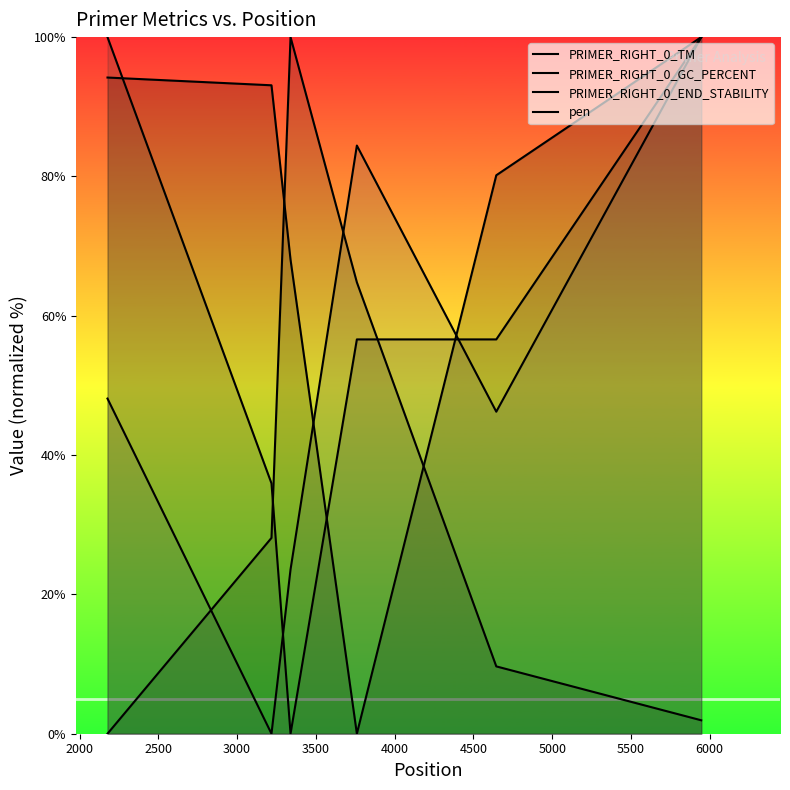

Does the chart display data point markers on the line(s)?

No